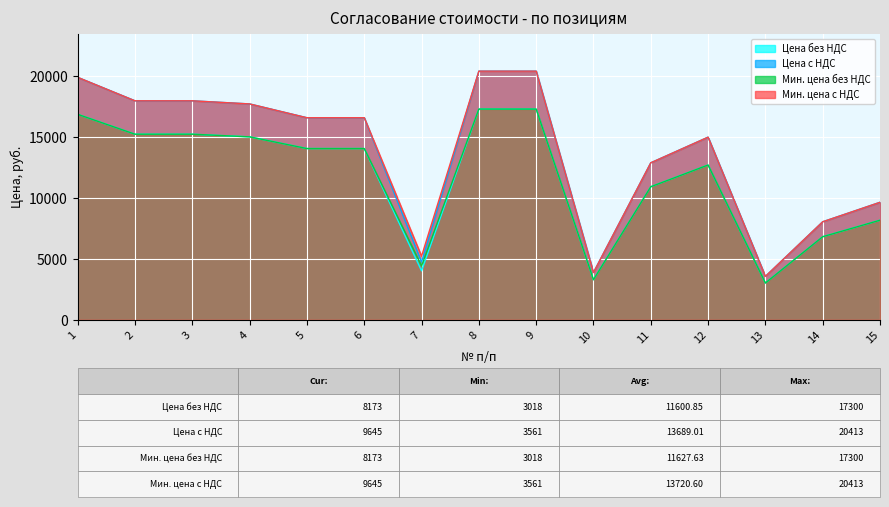

Reading left to right, what are all the values shown in this chart?

Цена без НДС: 1=16867.2	2=15234.8	3=15234.8	4=15018.5	5=14057.5	6=14057.5	7=4016.7	8=17299.5	9=17299.5	10=3289.0	11=10922.6	12=12706.1	13=3017.9	14=6817.8	15=8173.4
Цена с НДС: 1=19903.4	2=17977.1	3=17977.1	4=17721.8	5=16587.8	6=16587.8	7=4739.7	8=20413.4	9=20413.4	10=3881.0	11=12888.7	12=14993.2	13=3561.1	14=8044.9	15=9644.7
Мин. цена без НДС: 1=16867.2	2=15234.8	3=15234.8	4=15018.5	5=14057.5	6=14057.5	7=4418.3	8=17299.5	9=17299.5	10=3289.0	11=10922.6	12=12706.1	13=3017.9	14=6817.8	15=8173.4
Мин. цена с НДС: 1=19903.4	2=17977.1	3=17977.1	4=17721.8	5=16587.8	6=16587.8	7=5213.6	8=20413.4	9=20413.4	10=3881.0	11=12888.7	12=14993.2	13=3561.1	14=8044.9	15=9644.7